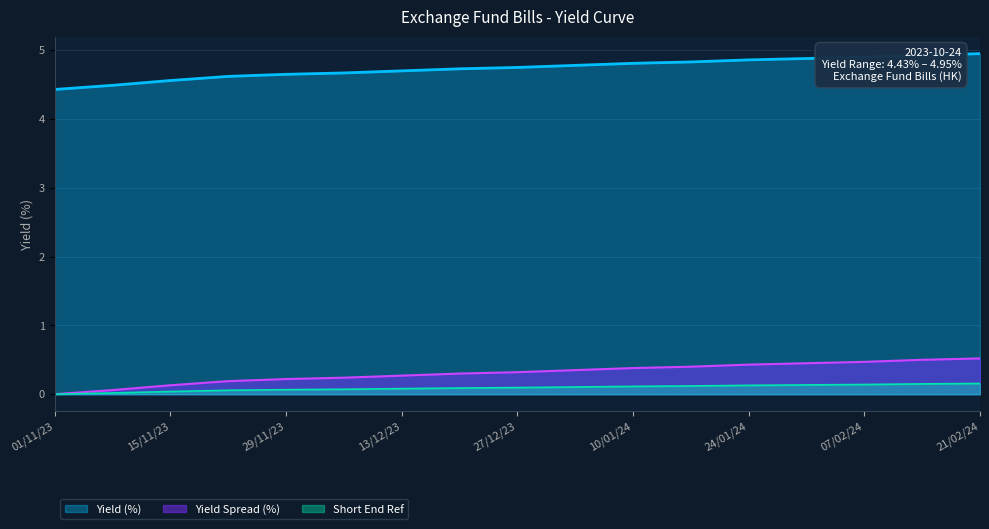

At which category does the chart reach its minimum across all series?

01/11/23